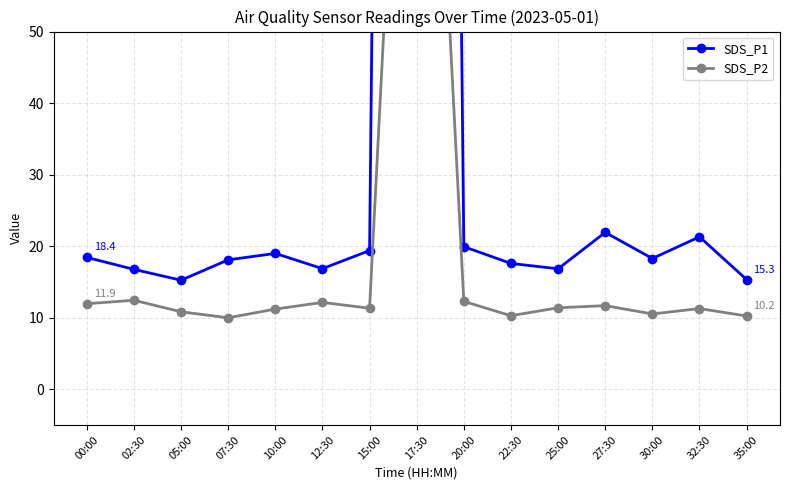

What is the difference between the maximum and minimum values in the SDS_P2 series?

130.0